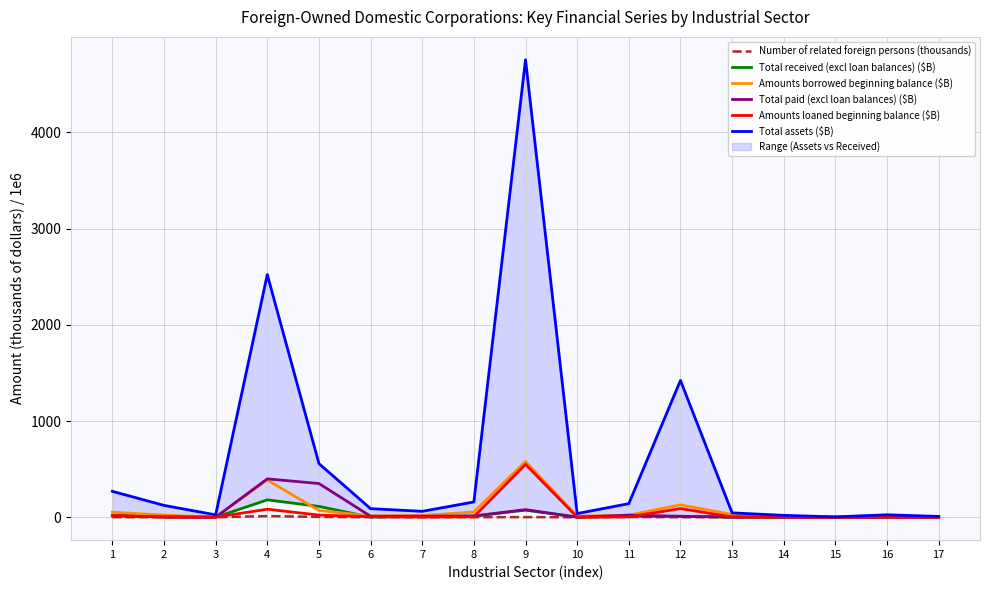

Where is the first local maximum for Total assets ($B)?

4